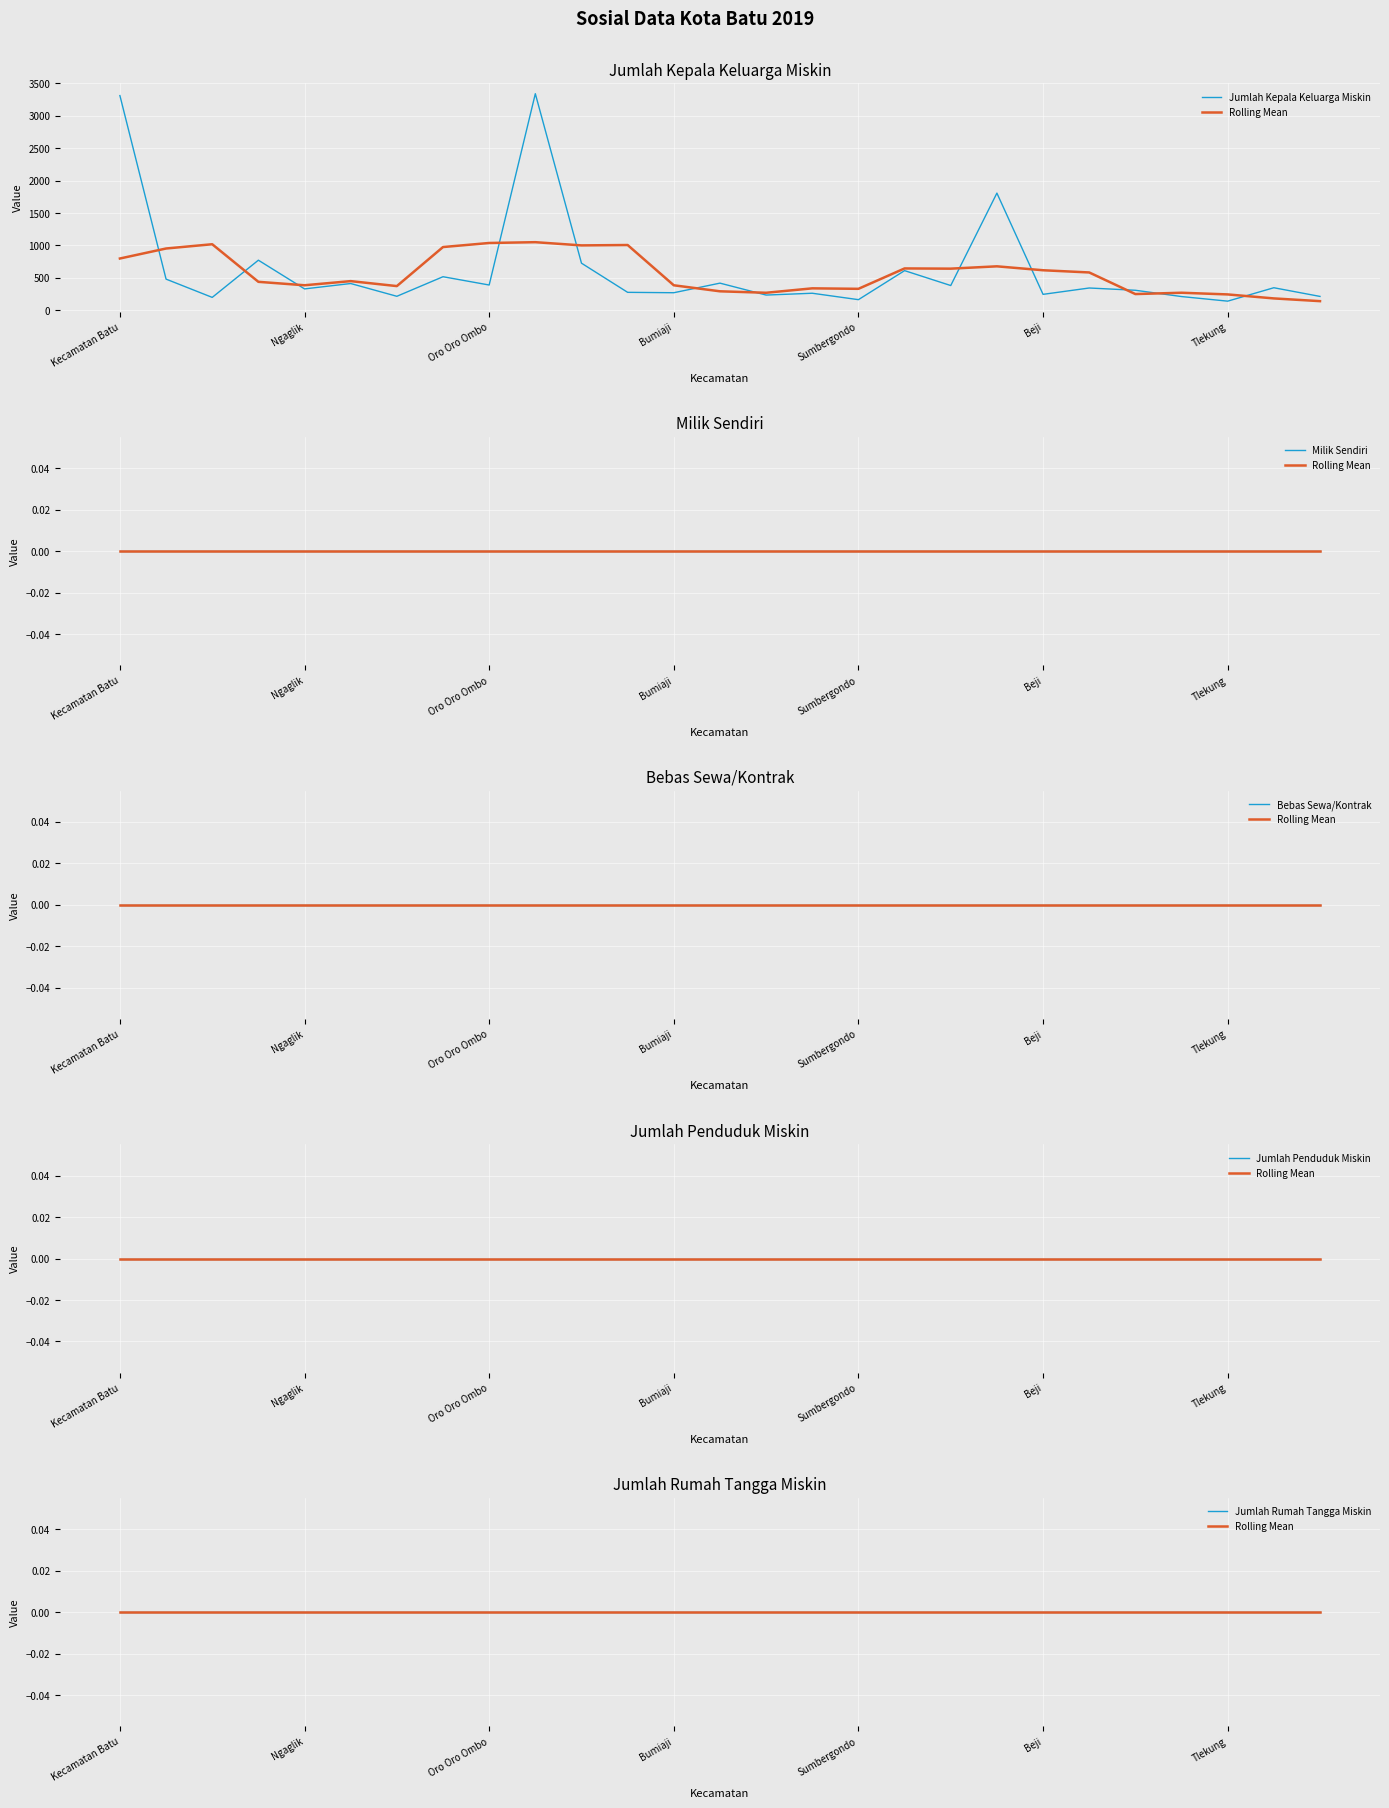

Is it true that Jumlah Penduduk Miskin equals 0 at Kecamatan Batu?

True